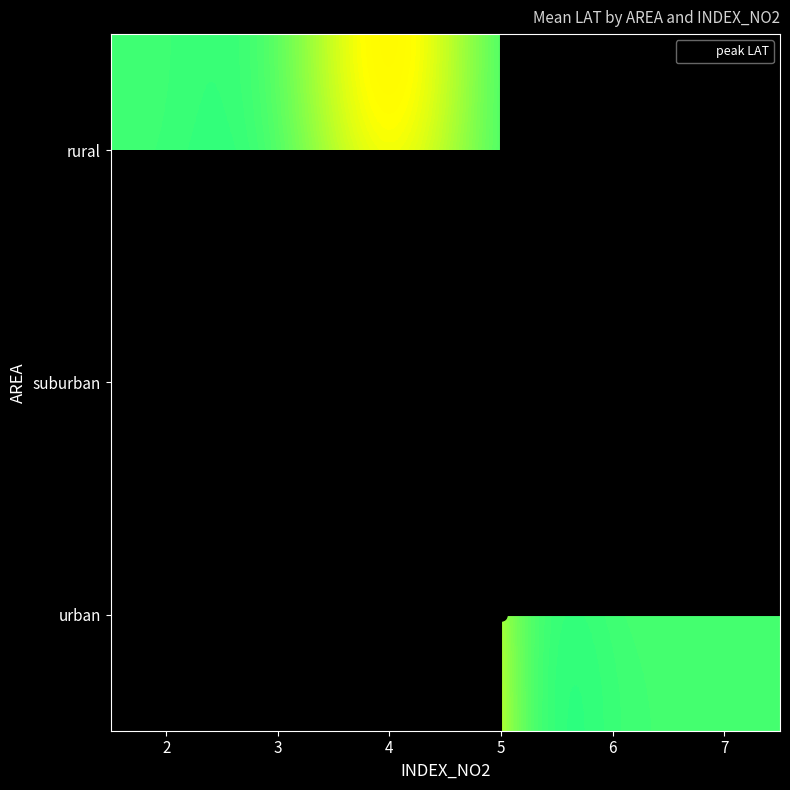

What is the sum of all suburban values?

287.6